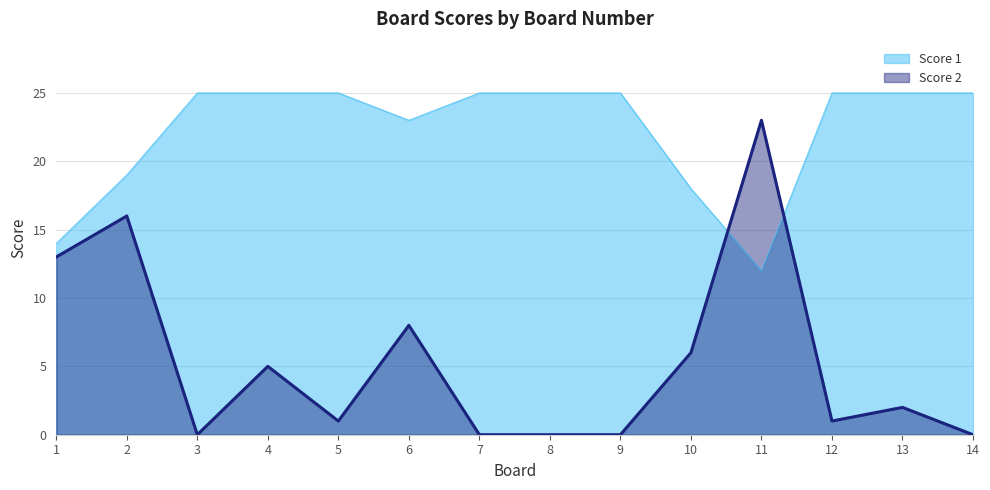

What is the sum of the Score 1 values at 13 and 11?

37